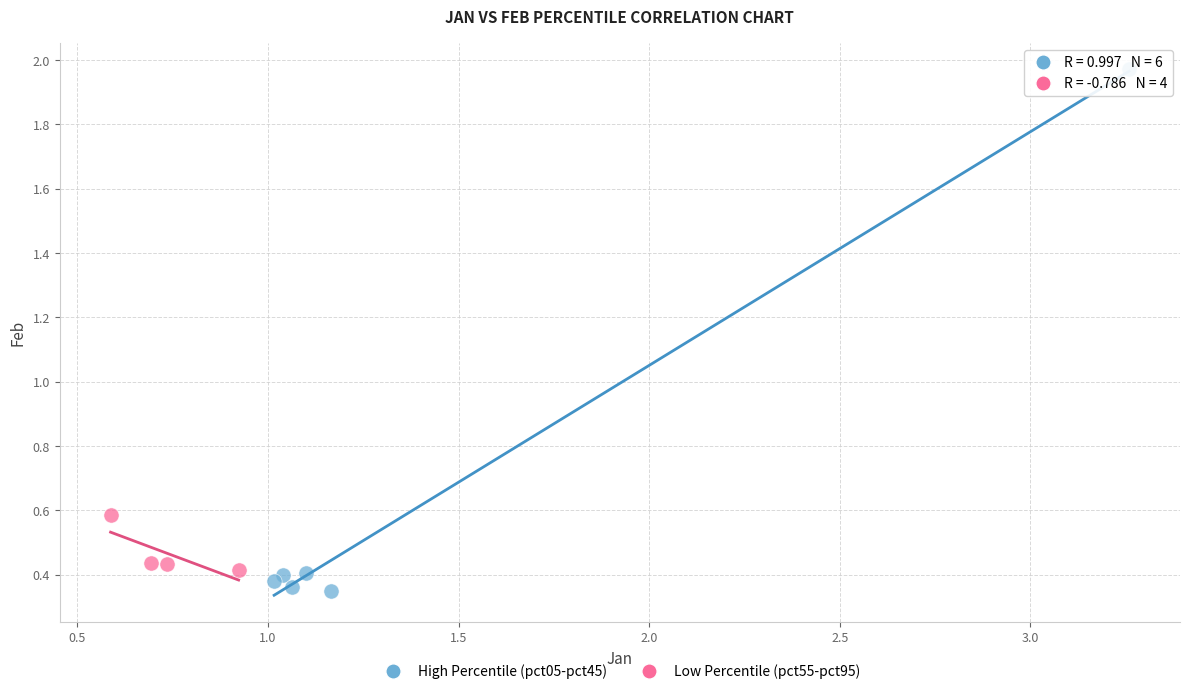

Which series has the largest Y range (max minus min)?

High Percentile (pct05-pct45)